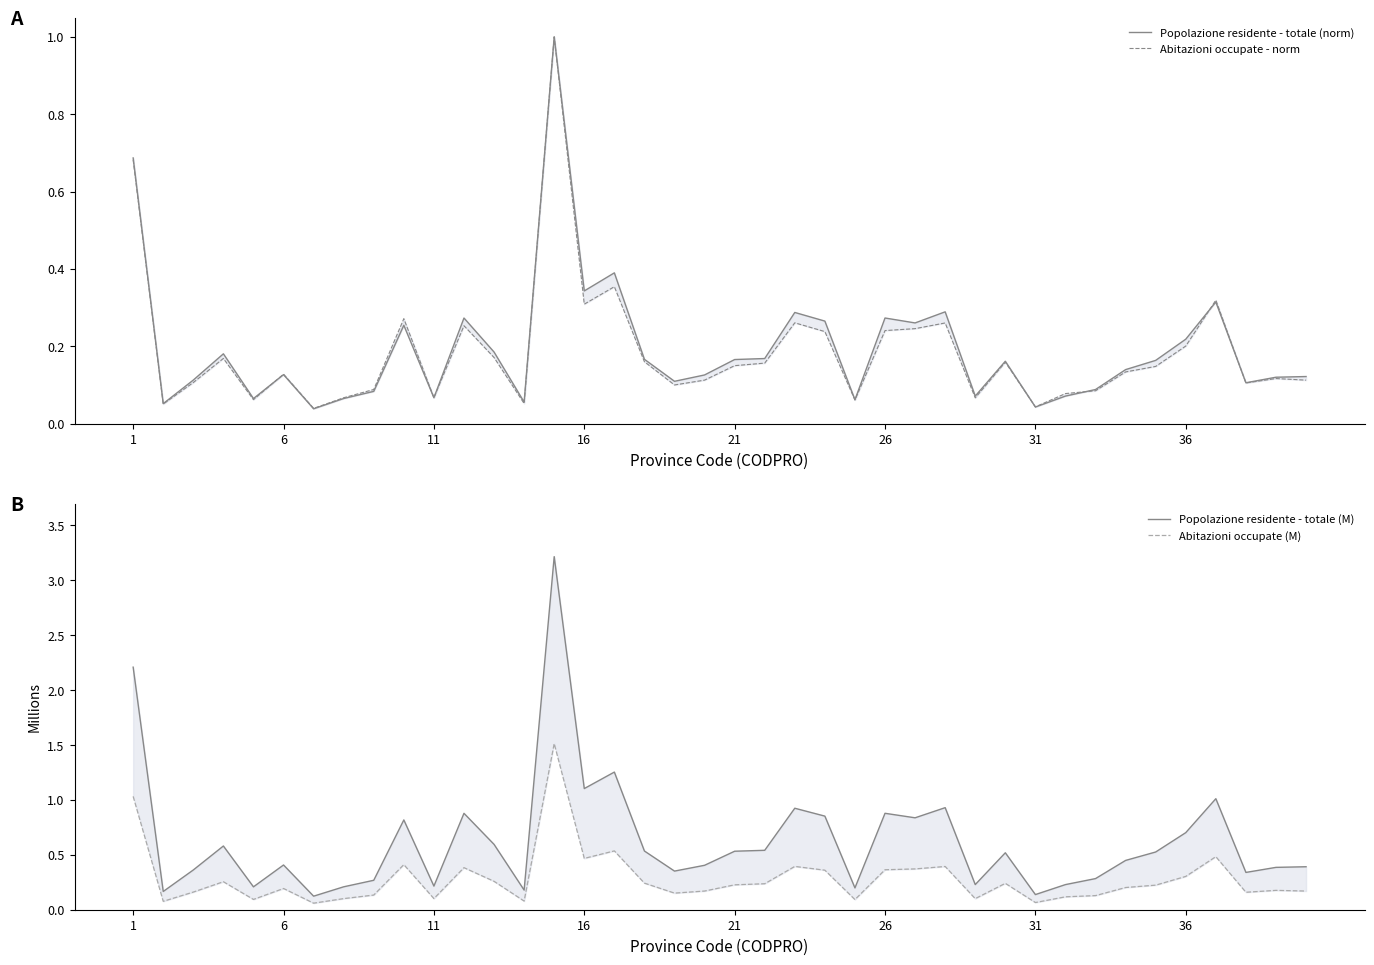

After their last crossing, which series has the higher values: Popolazione residente - totale (norm) or Abitazioni occupate - norm?

Popolazione residente - totale (norm)